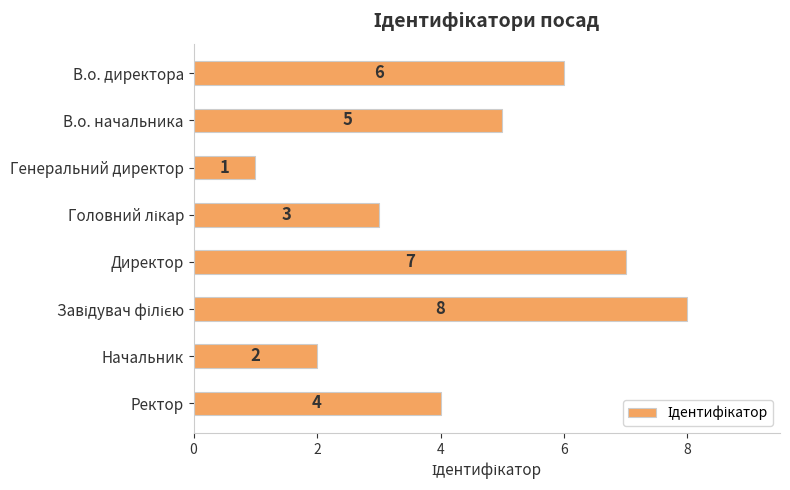

What is the sum of all values?

36